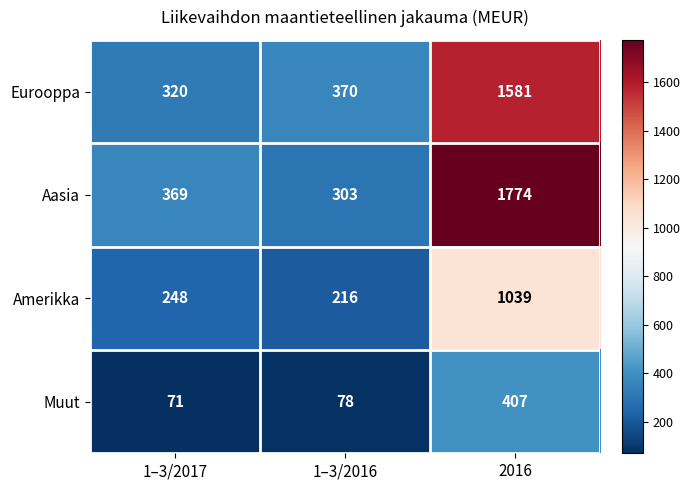

How many values in the Aasia series are below 369?

1